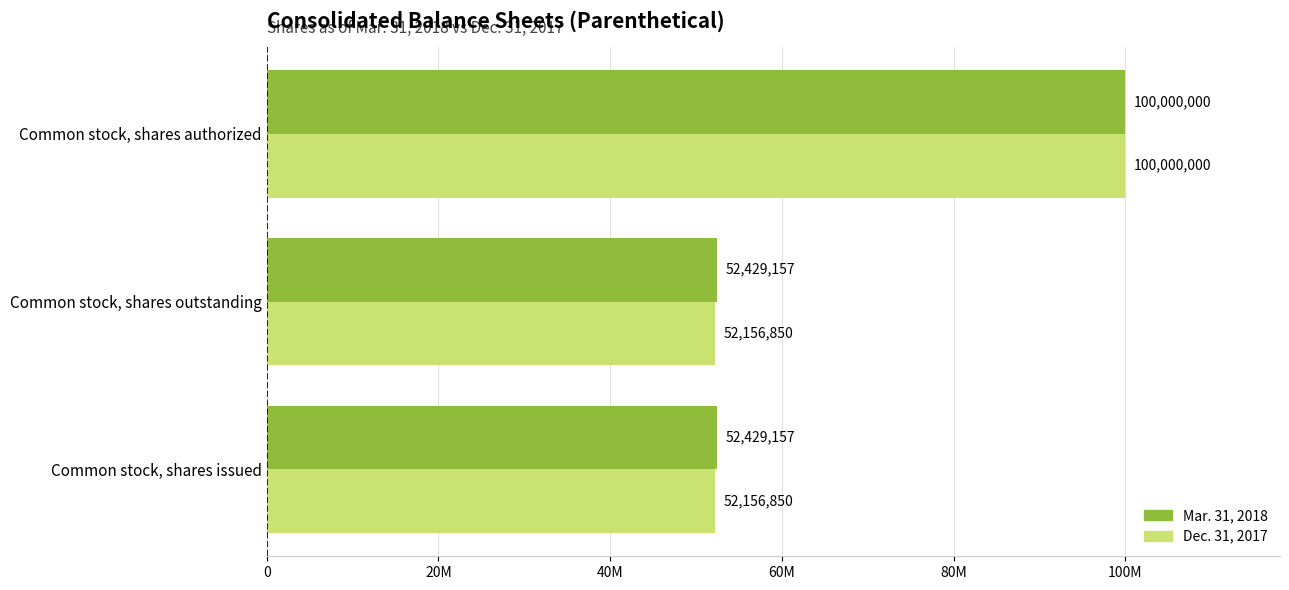

What is the difference between the maximum and second lowest values in the Dec. 31, 2017 series?

47843150